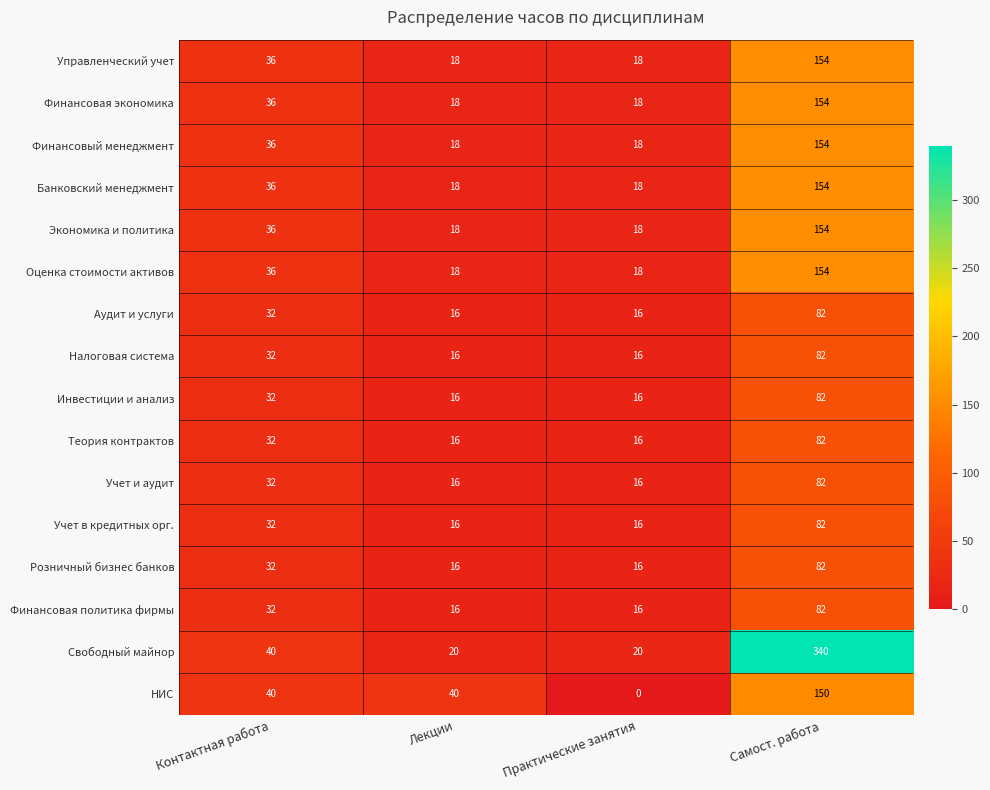

Which category has the highest value in the Аудит и услуги series?

Самост. работа